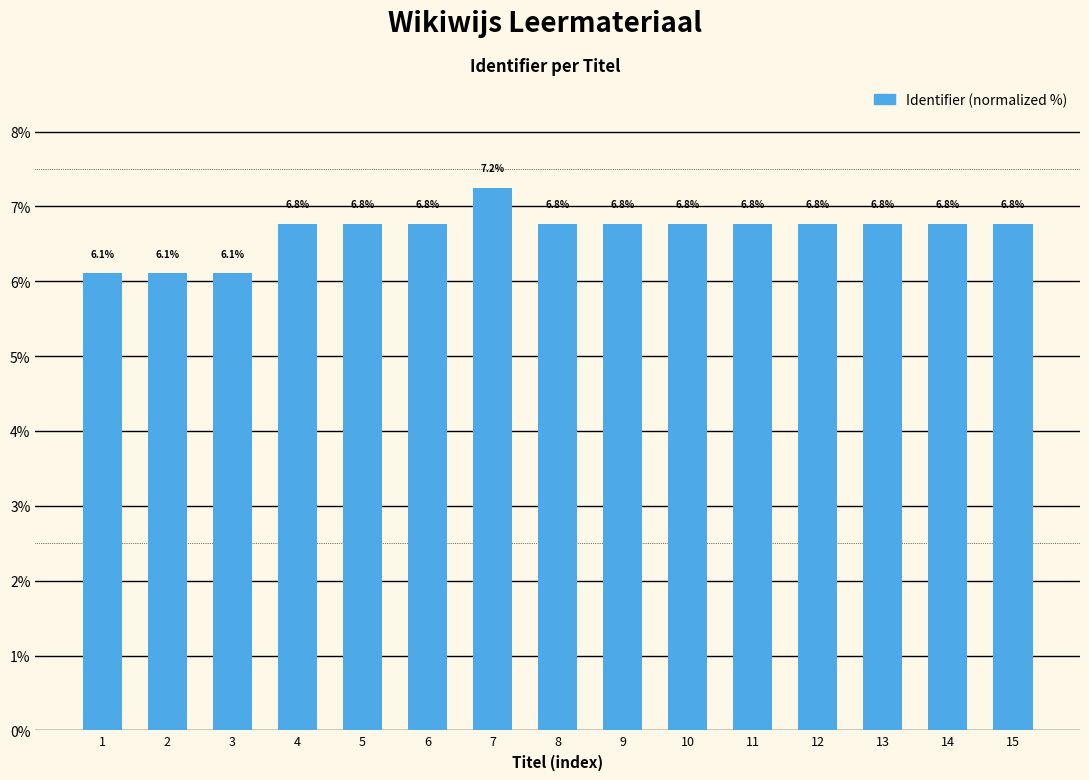

Reading left to right, transcribe all the data shown in this chart.

1=6.1	2=6.1	3=6.1	4=6.8	5=6.8	6=6.8	7=7.2	8=6.8	9=6.8	10=6.8	11=6.8	12=6.8	13=6.8	14=6.8	15=6.8